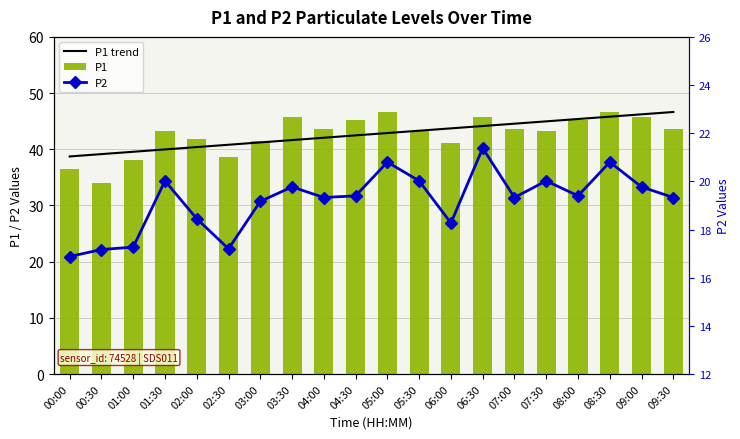

Are the bars horizontal?

No